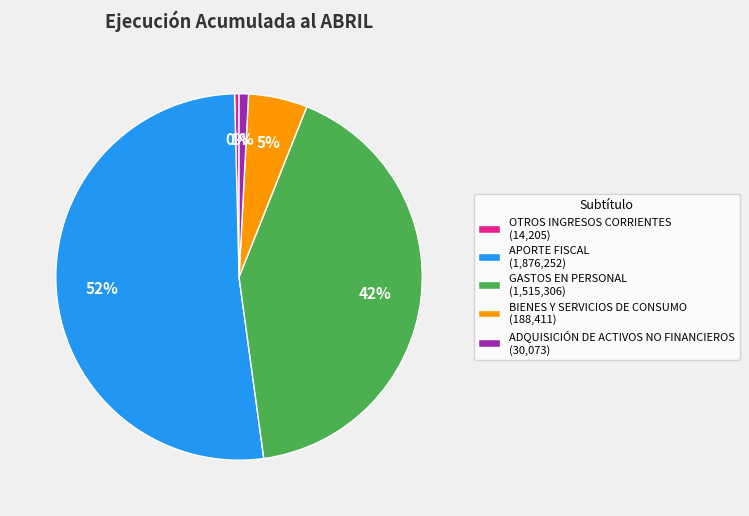

To the nearest percent, what percentage of the pie is BIENES Y SERVICIOS DE CONSUMO?

5%